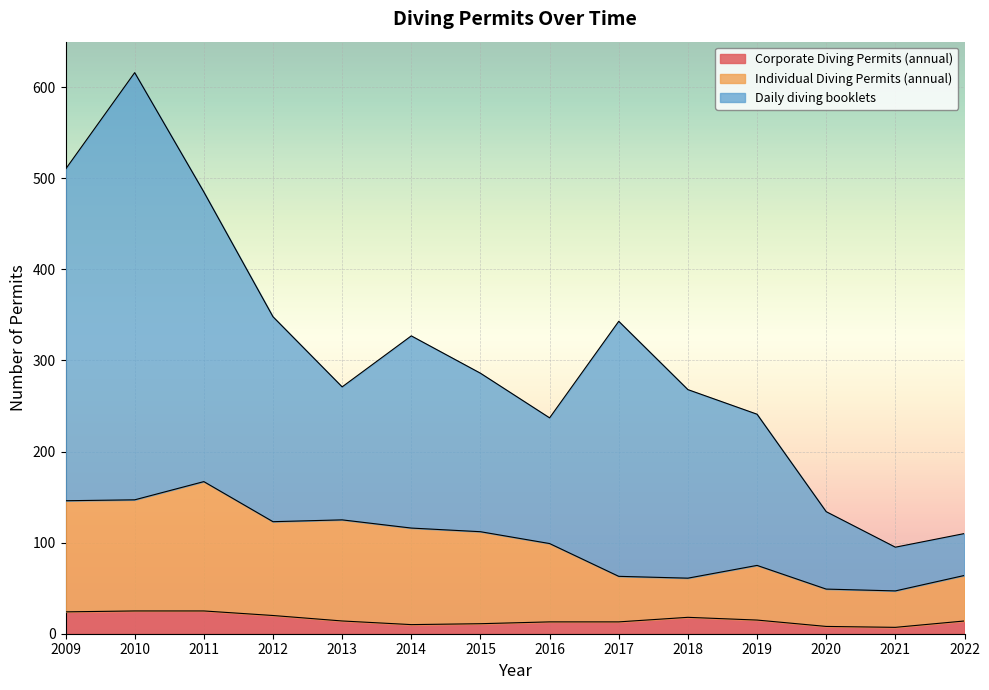

At 2015, list the series in order from smallest to largest.

Corporate Diving Permits (annual), Individual Diving Permits (annual), Daily diving booklets